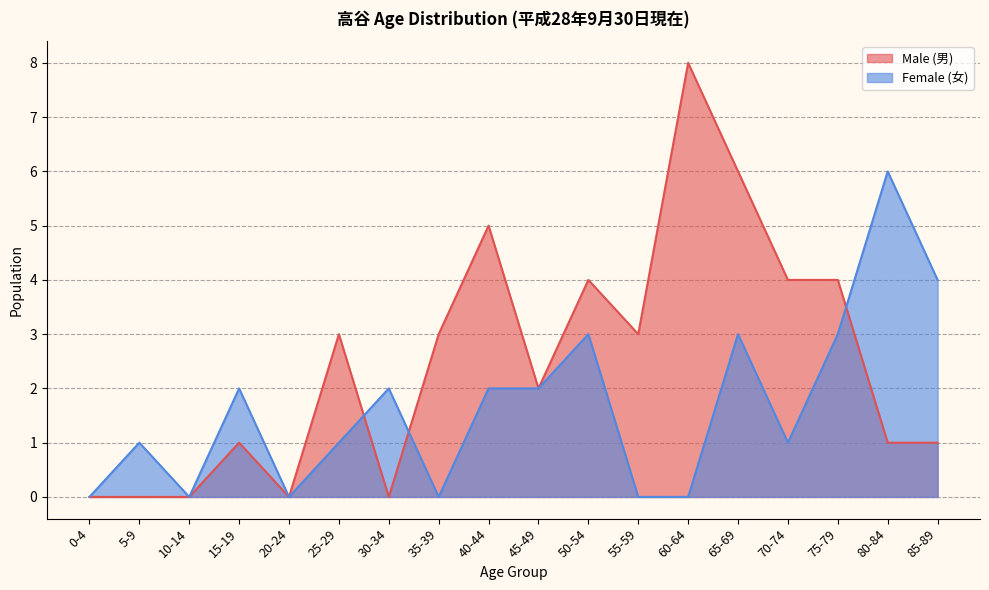

How many lines are shown in the chart?

2